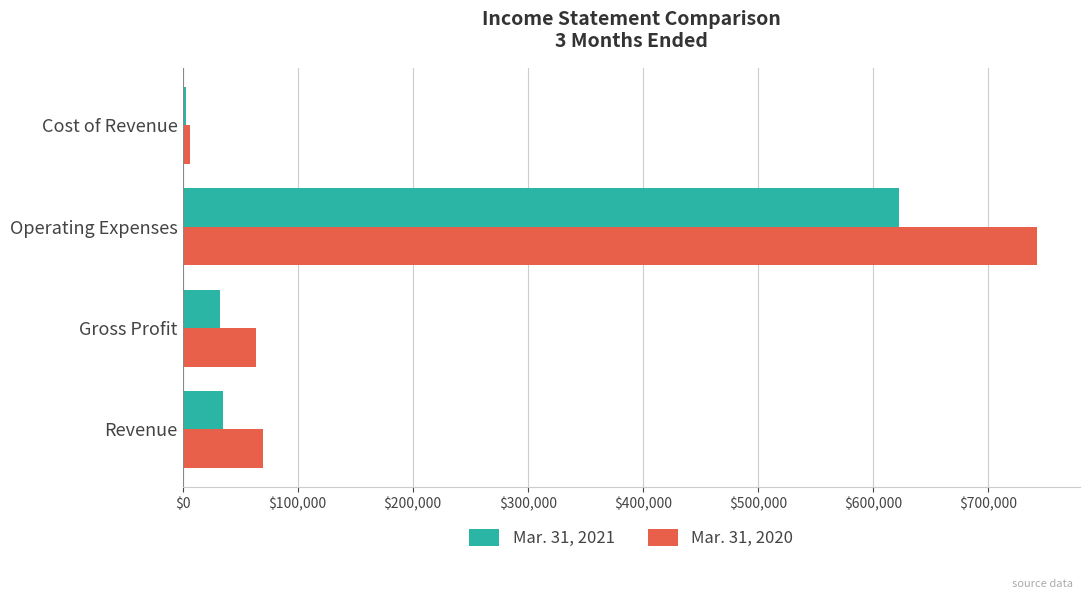

What is the spread (max minus min) of values at Operating Expenses?

120399